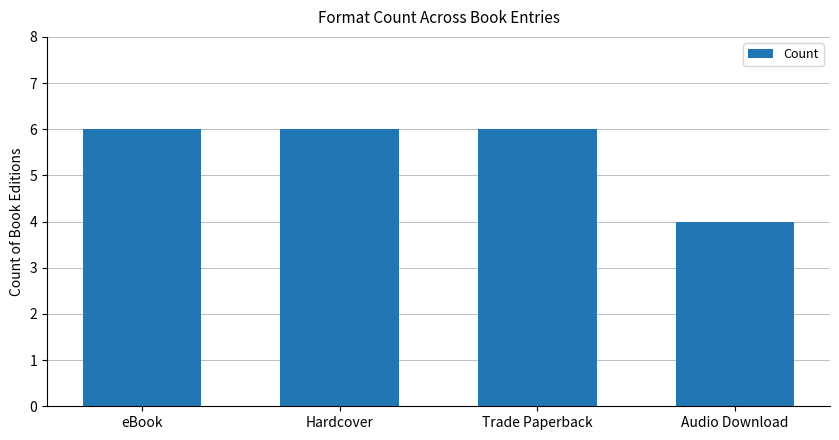

Which label corresponds to the smallest value in the chart?

Audio Download